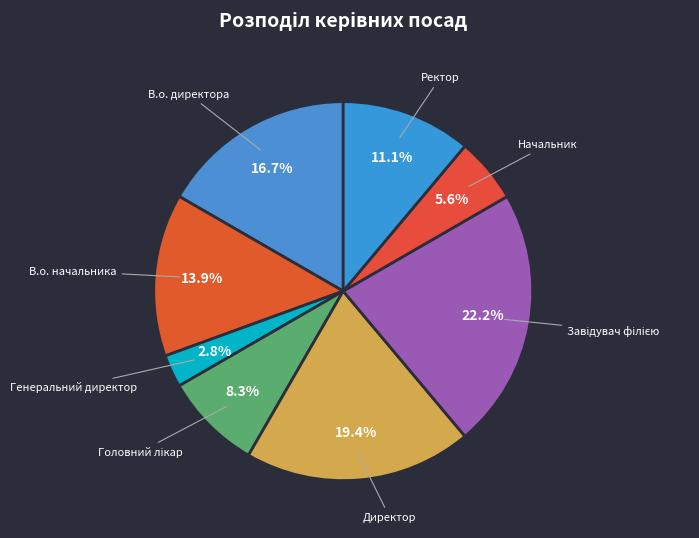

Does any single category account for the majority?

No